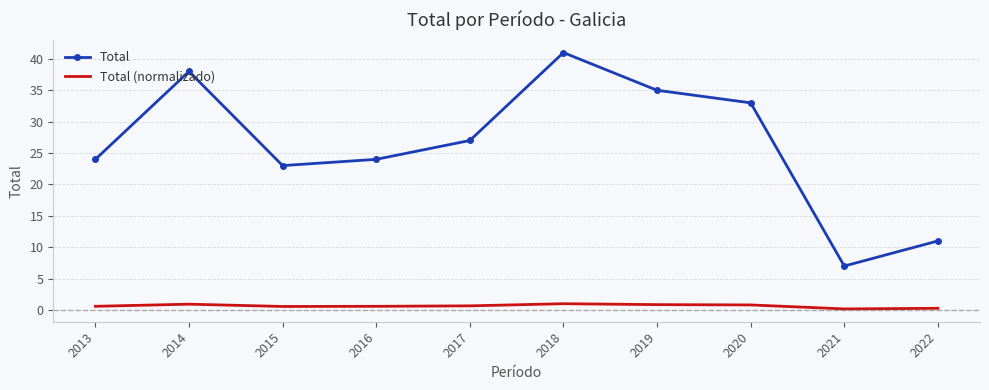

Is it true that Total equals 23.0 at 2015?

True